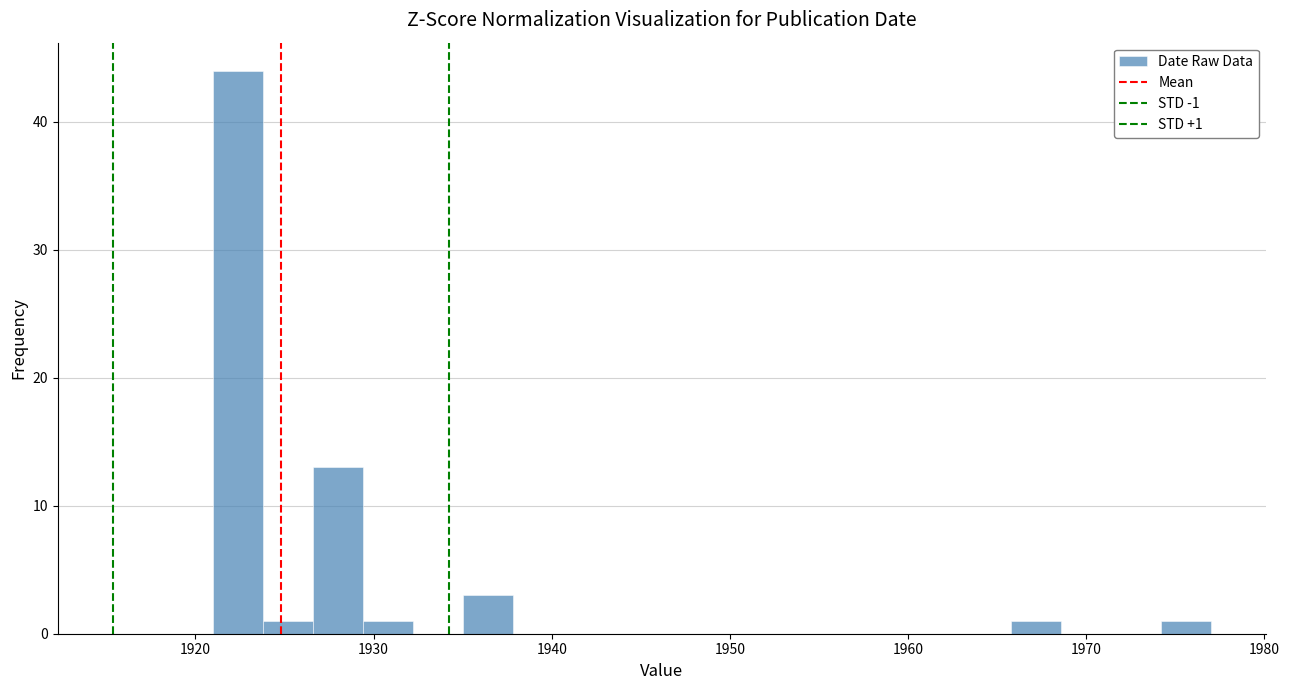

Read against the x-axis, roughly where is the centre of the tallest bar?

1922